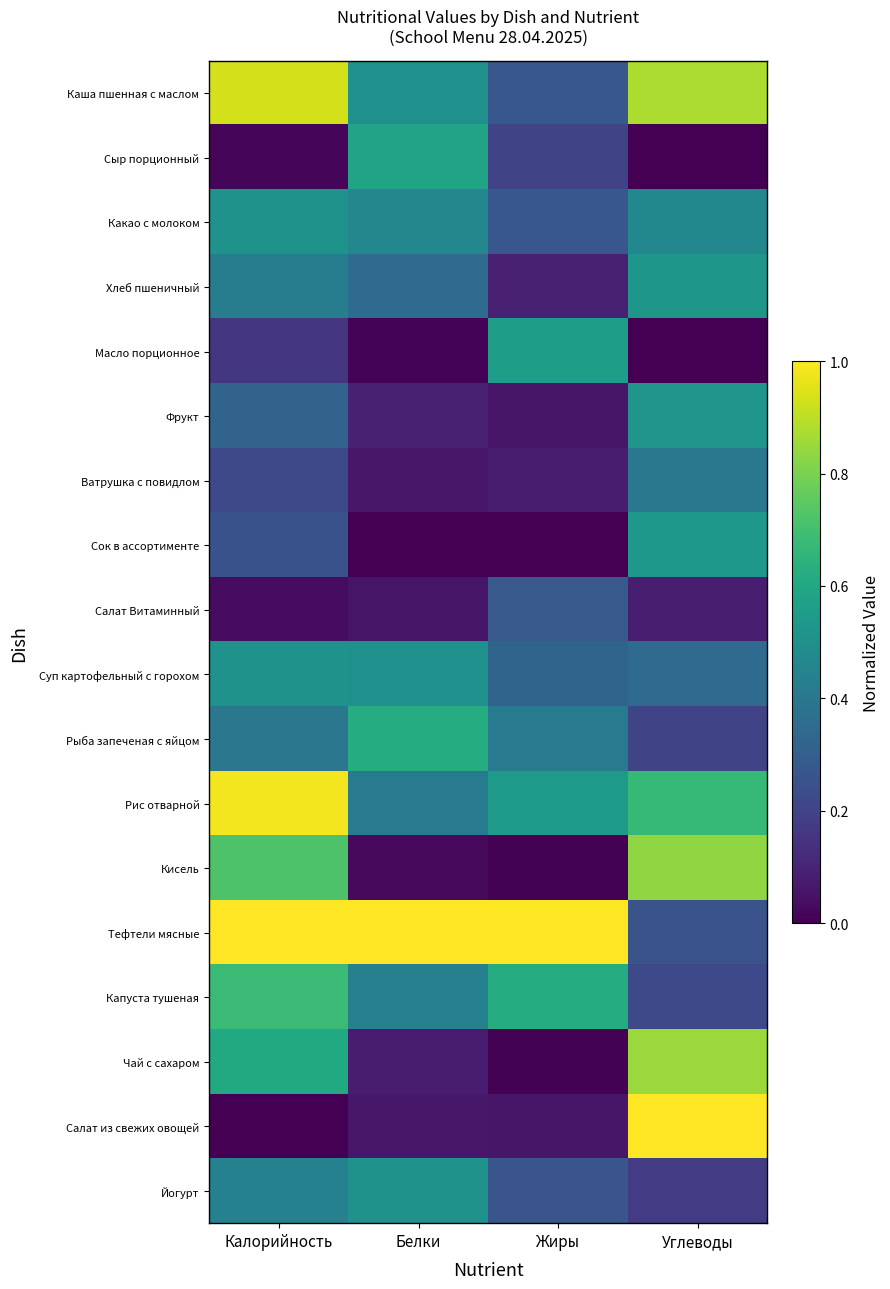

What is the difference between the highest and lowest values at Белки?

1.0